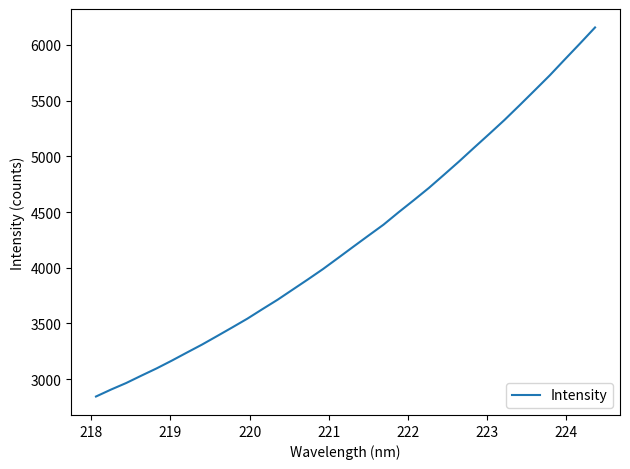

What is the maximum value shown in the chart?

6156.7